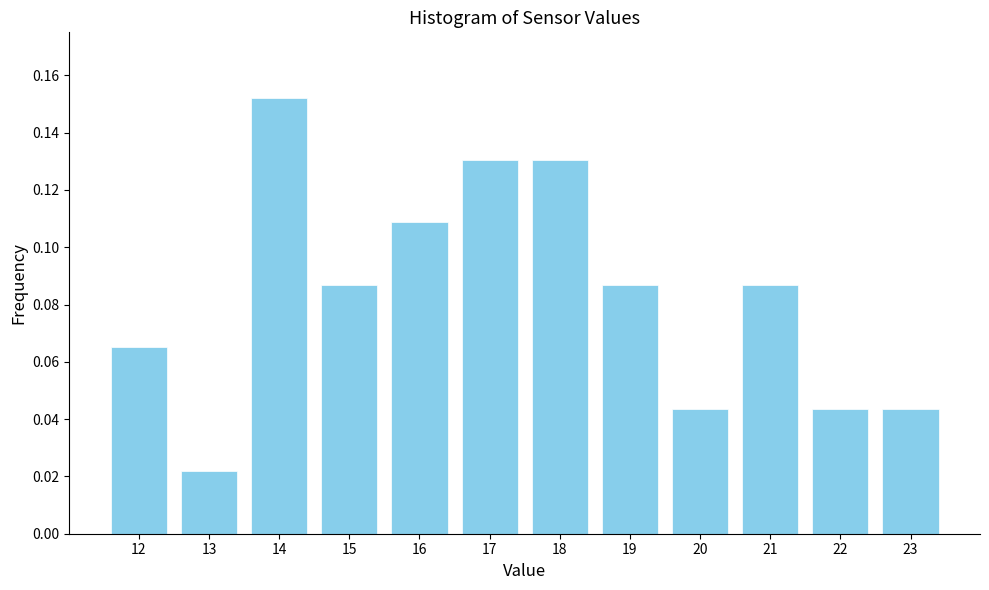

The value at 14 is 0.3. True or false?

False